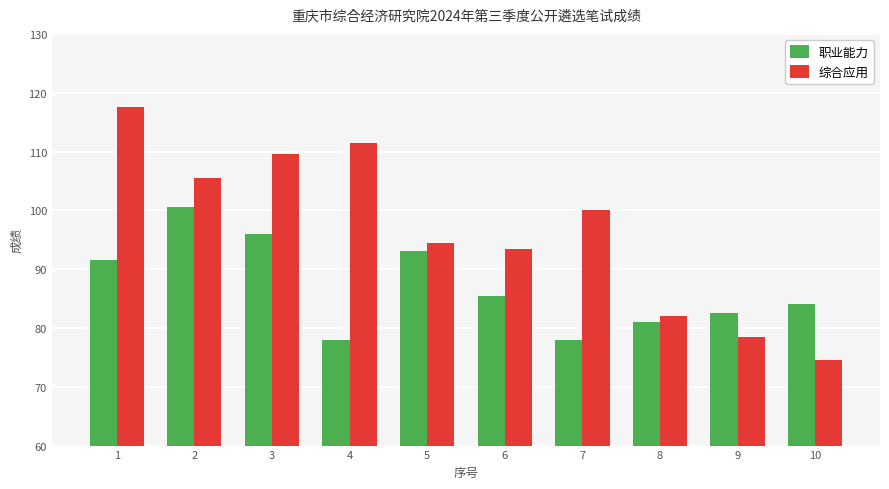

Reading left to right, extract all data points from this chart.

职业能力: 91.5	100.5	96.0	78.0	93.0	85.5	78.0	81.0	82.5	84.0
综合应用: 117.5	105.5	109.5	111.5	94.5	93.5	100.0	82.0	78.5	74.5